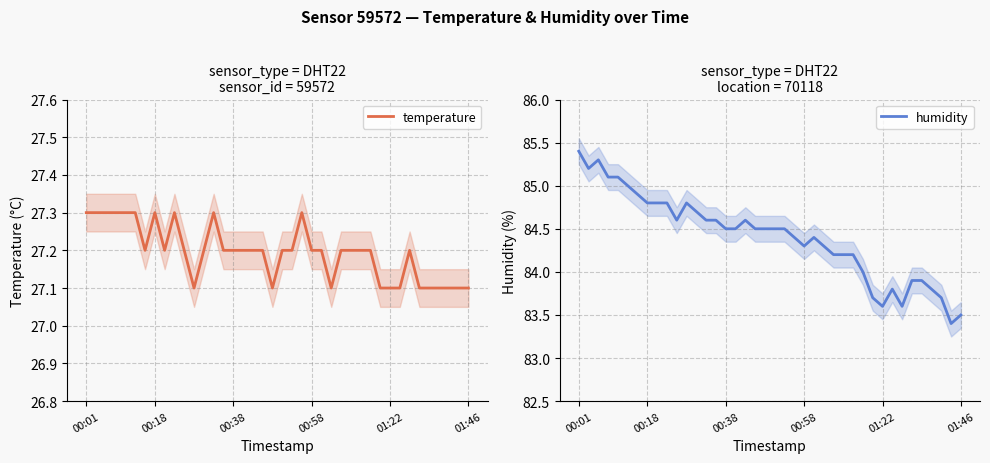

What are all the series names shown in the legend?

temperature, humidity